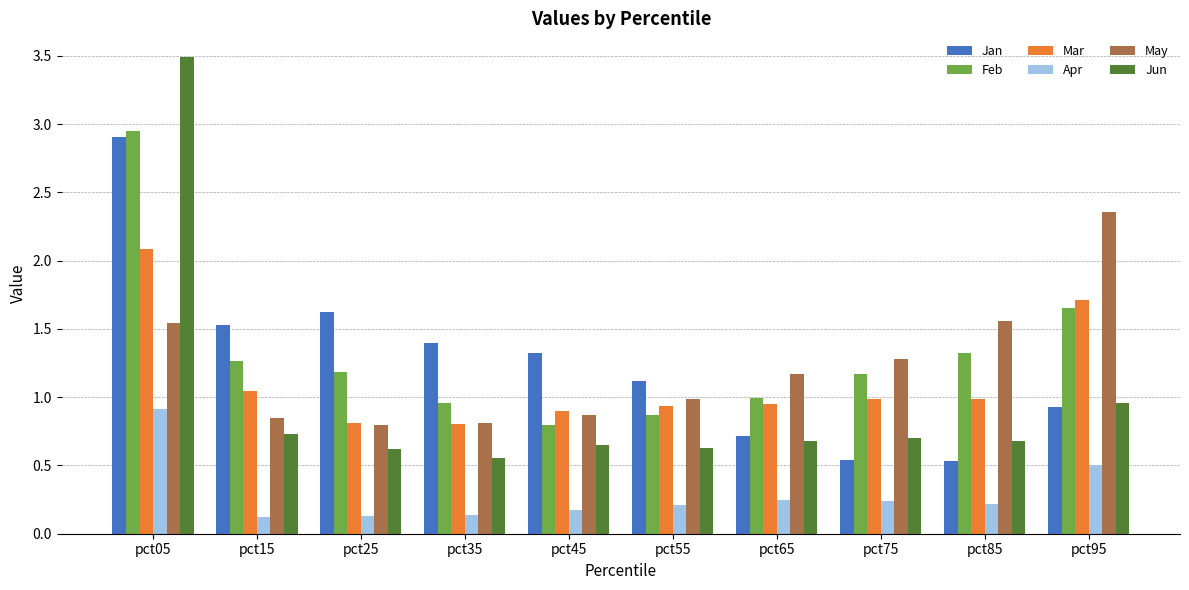

What is the sum of the Apr values at pct05 and pct95?

1.4